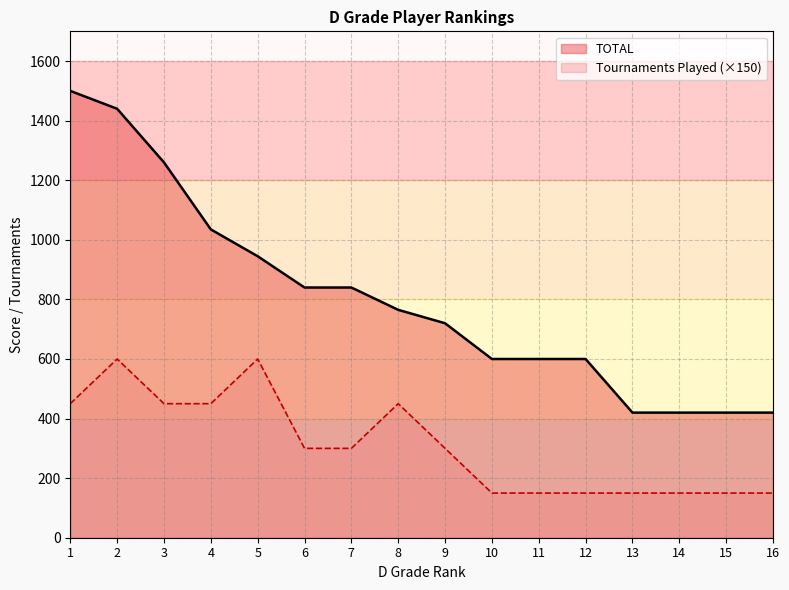

What is the difference between the second highest and second lowest values in the TOTAL series?

1020